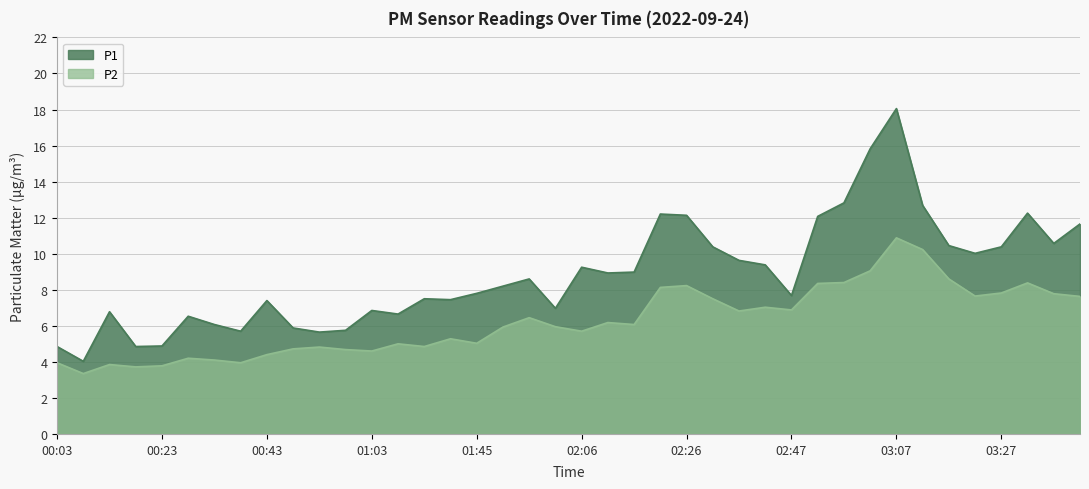

At which label is P2 closest to 7?

02:42